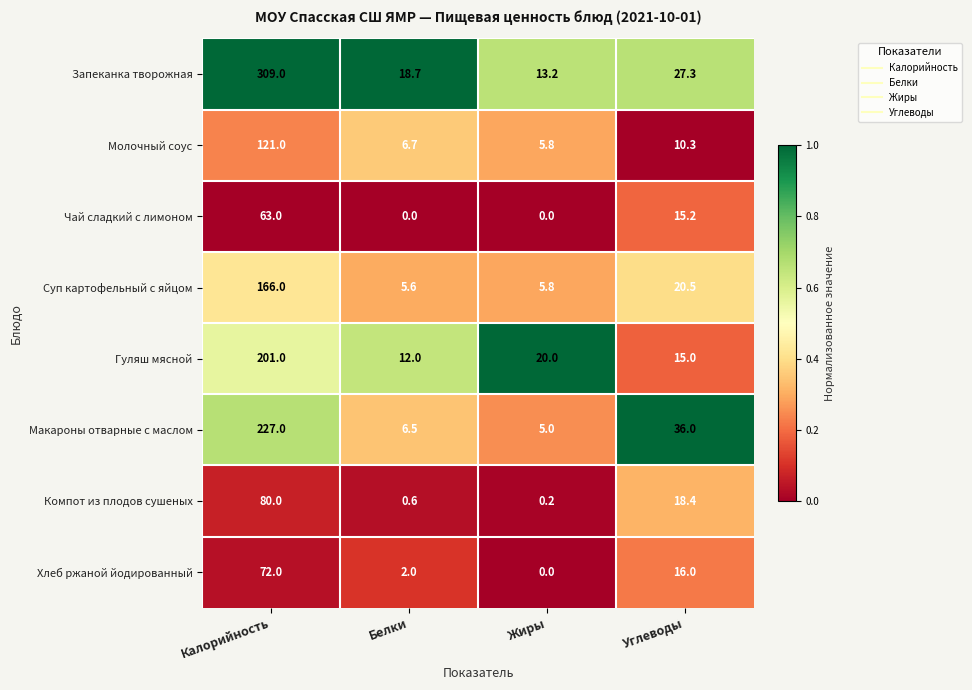

The value of Хлеб ржаной йодированный at Калорийность is 72.0. True or false?

True